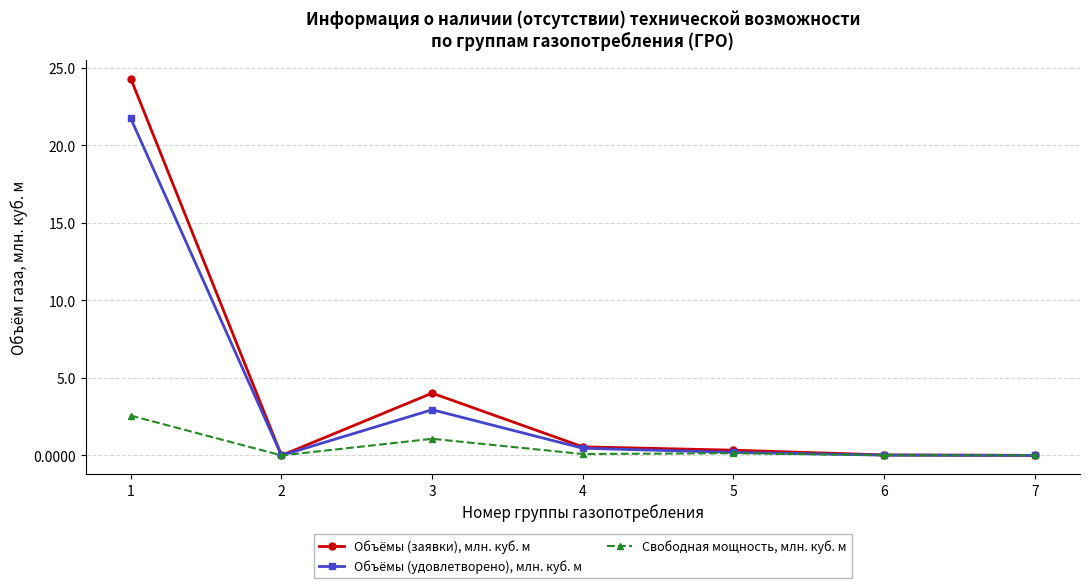

The Свободная мощность, млн. куб. м series shows 1.4 at 2. True or false?

False